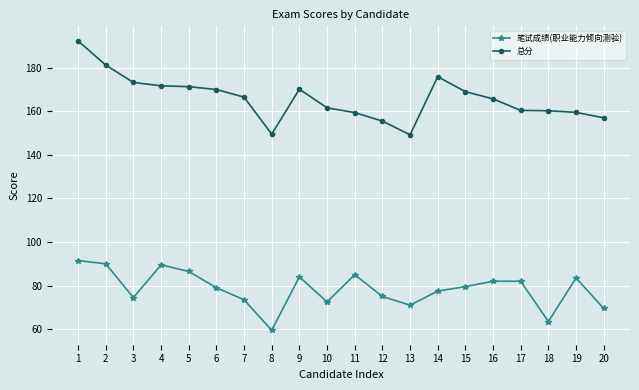

True or false: 笔试成绩(职业能力倾向测验) and 总分 cross at least once.

False